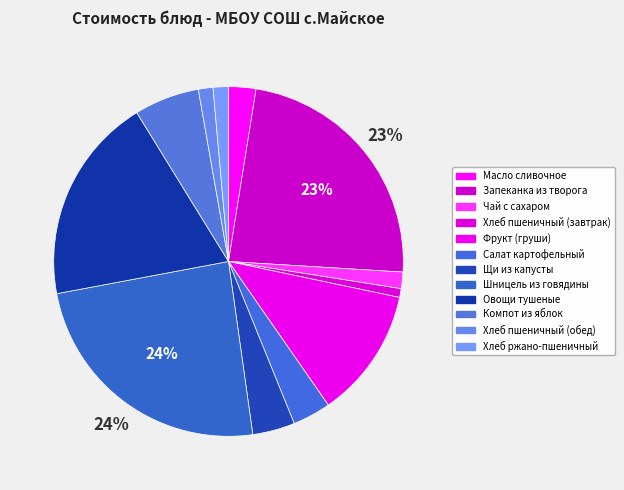

Rank the categories by value from lowest to highest.

Хлеб пшеничный (завтрак), Хлеб пшеничный (обед), Хлеб ржано-пшеничный, Чай с сахаром, Масло сливочное, Салат картофельный, Щи из капусты, Компот из яблок, Фрукт (груши), Овощи тушеные, Запеканка из творога, Шницель из говядины